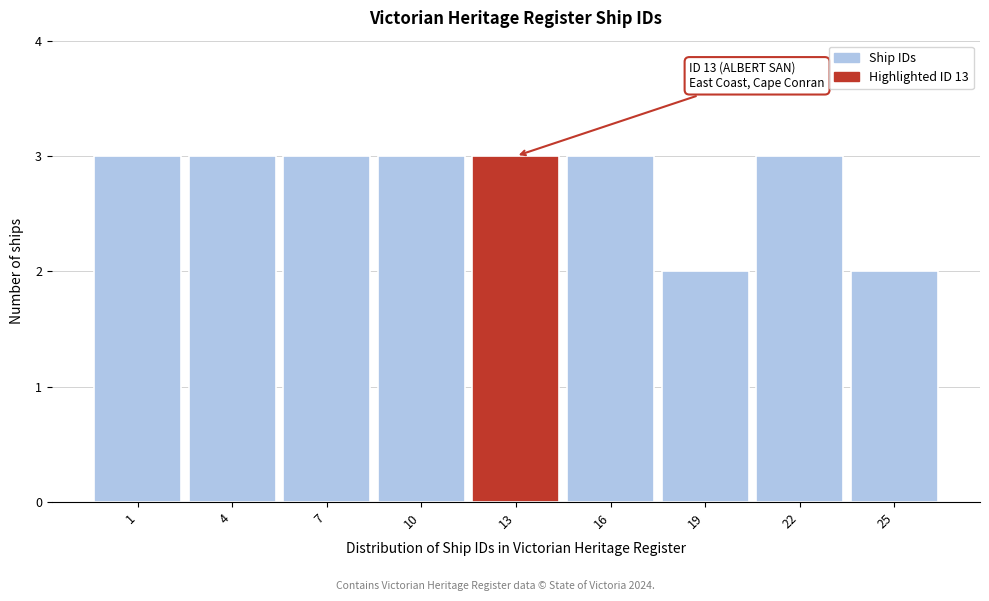

Reading left to right, transcribe all the data shown in this chart.

1=3	4=3	7=3	10=3	13=3	16=3	19=2	22=3	25=2